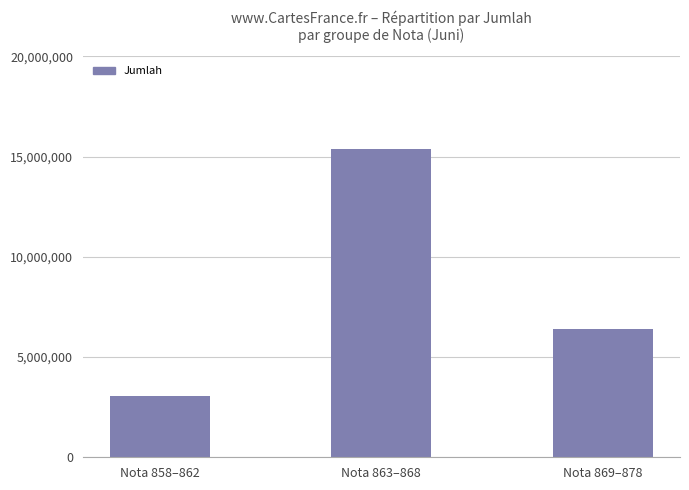

What is the ratio of the value at Nota 858–862 to the value at Nota 863–868?

0.2